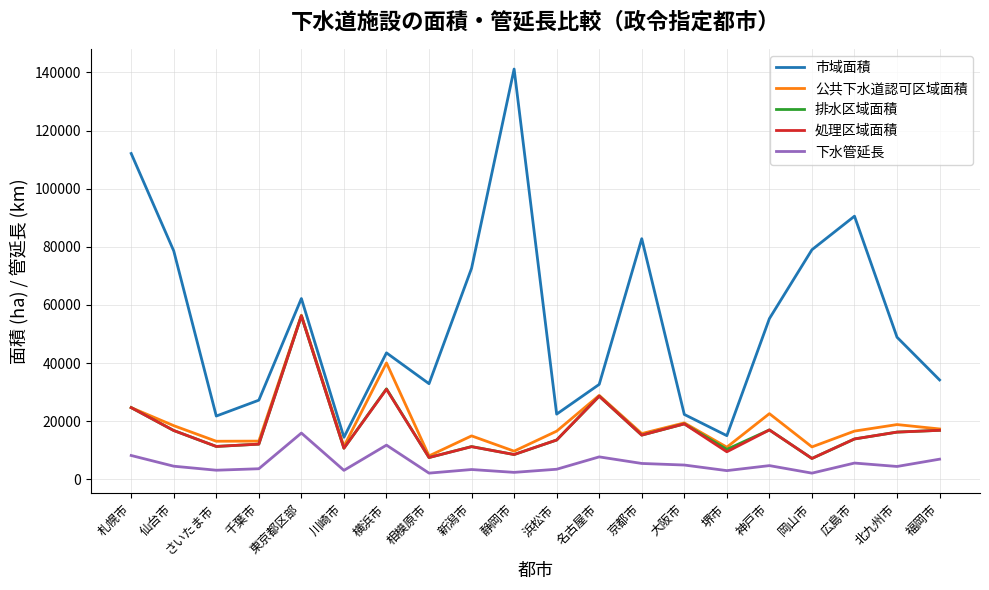

Which series has the largest total across all categories?

市域面積